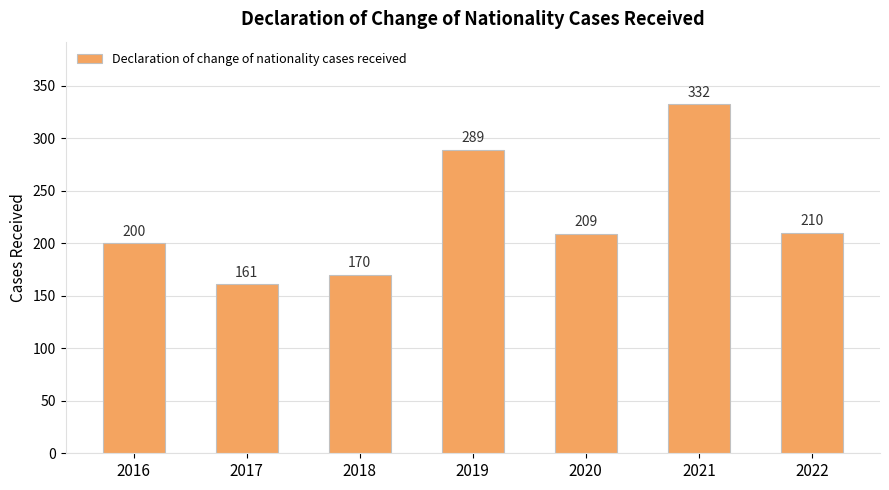

Which has a higher value, 2017 or 2022?

2022